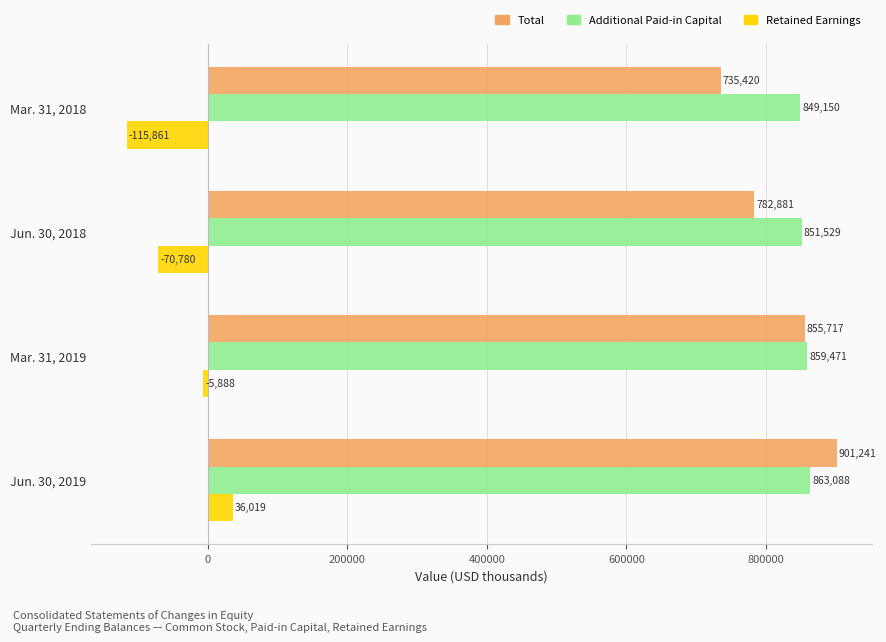

List the labels in order of Additional Paid-in Capital value, smallest first.

Mar. 31, 2018, Jun. 30, 2018, Mar. 31, 2019, Jun. 30, 2019